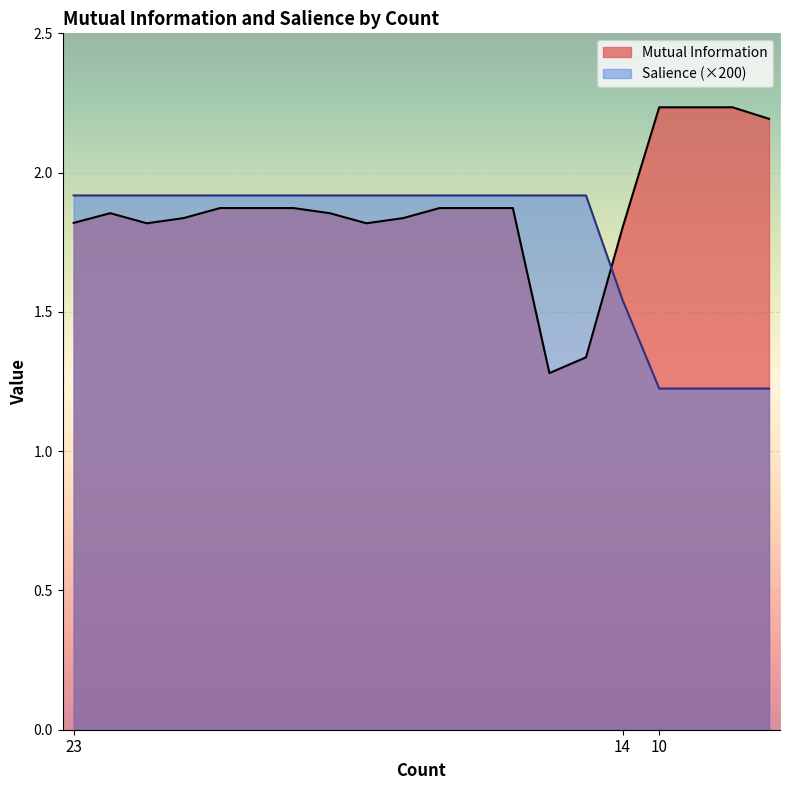

Between 23 and 23, which series saw the biggest shift?

Mutual Information